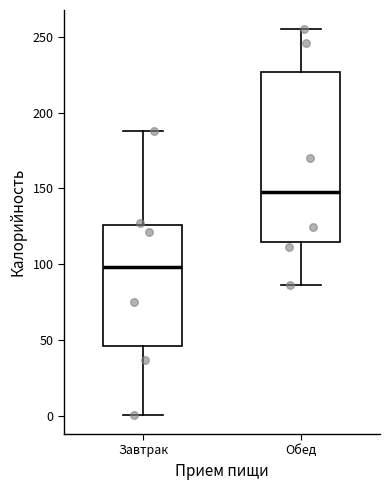

Reading left to right, transcribe this box plot: for each box, give where its median line is, the range the box spans, and where its two whiskers end, as read against the y-axis. The values are not printed on the chart, so give them approximately, as read against the axis.

Завтрак: median 100, box 45 to 125, whiskers 0 to 190
Обед: median 145, box 115 to 225, whiskers 85 to 255